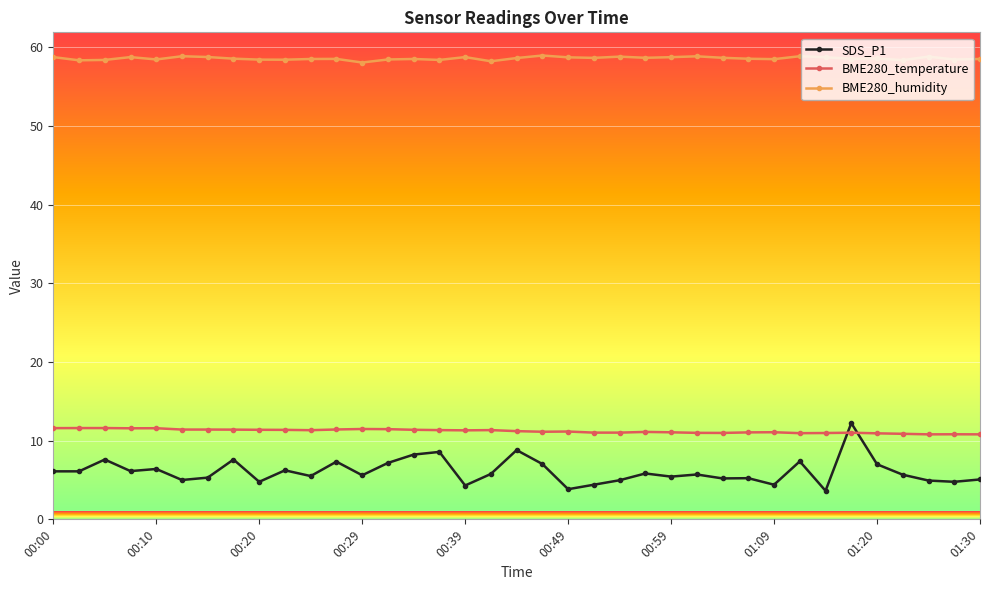

At how many categories does at least one series exceed 24?

40